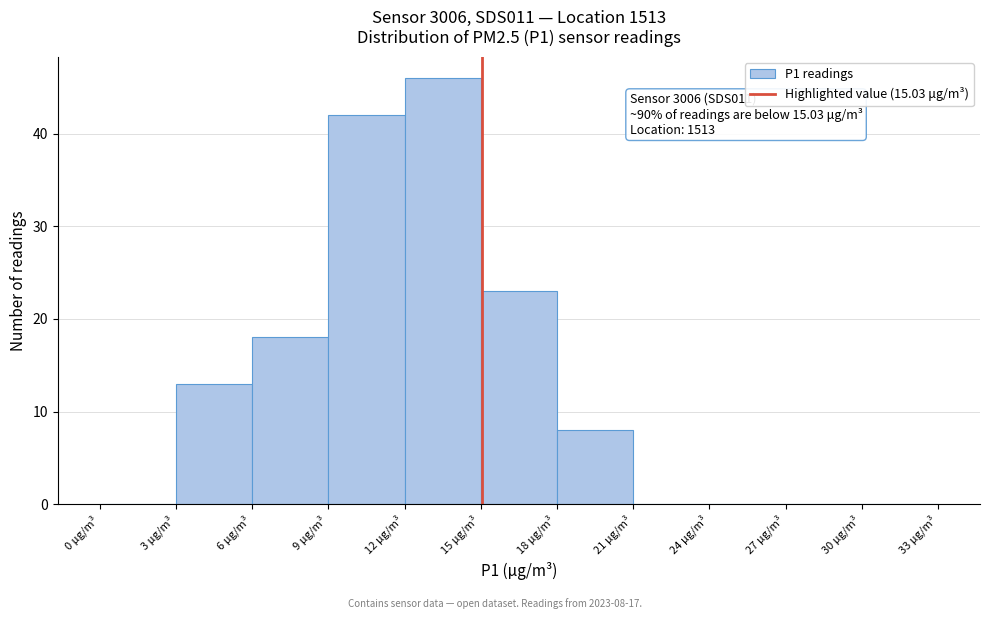

Over which range of the x-axis is the bar tallest?

12 to 15